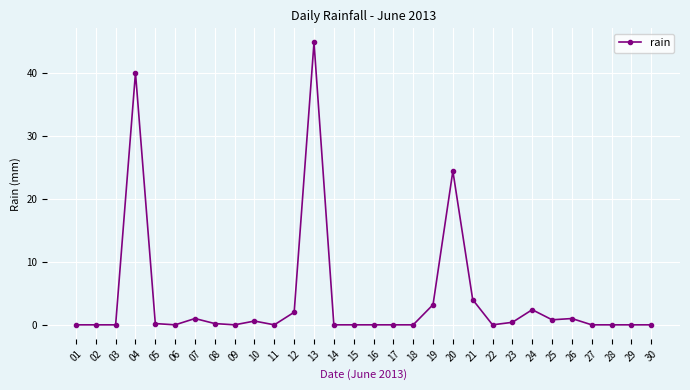

At which label is the value closest to 22?

20